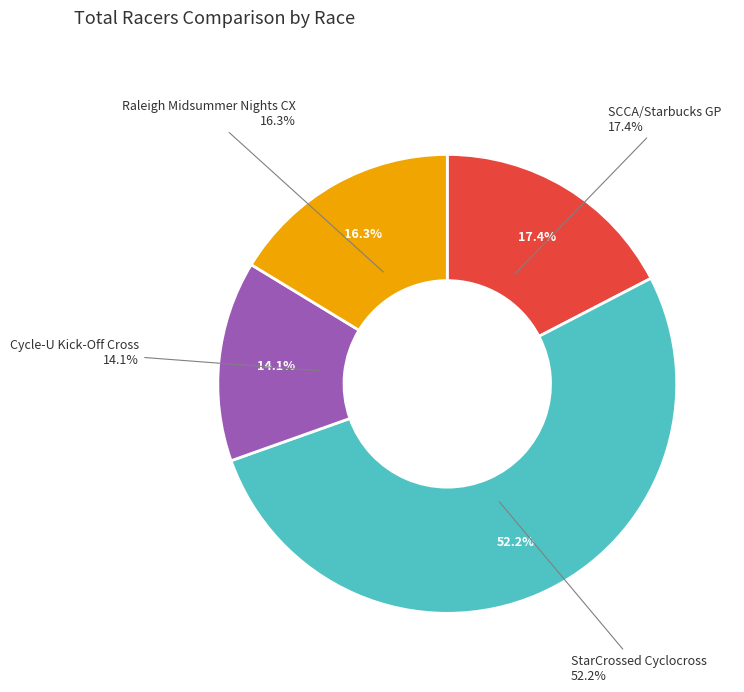

Which category has the smallest portion of the pie?

Cycle-U Kick-Off Cross